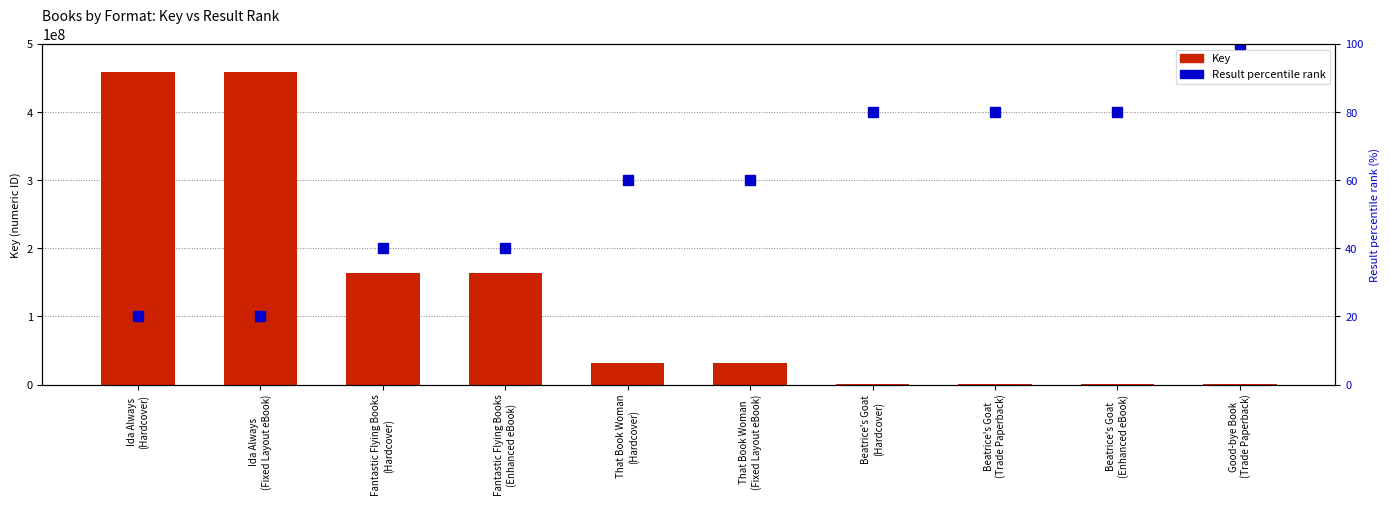

How many data points in Result percentile rank are less than 60?

4